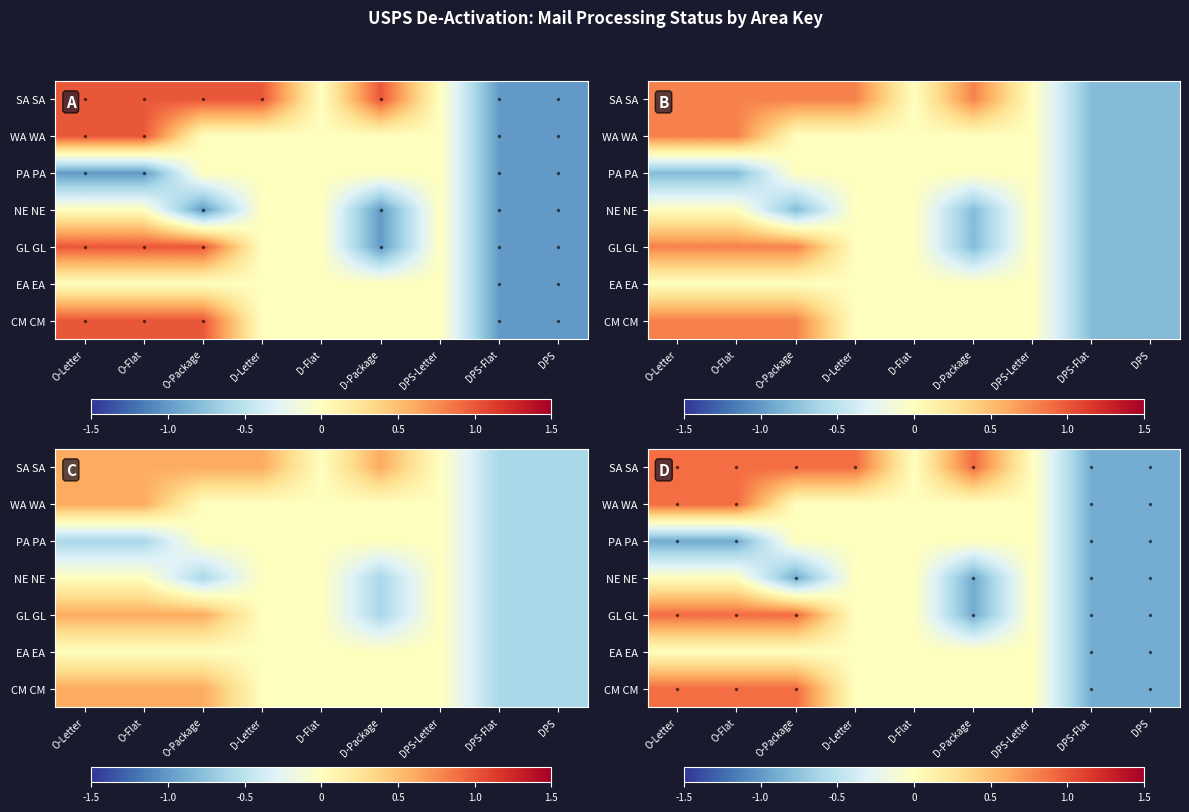

Rank the series at D-Letter from lowest to highest value.

WA WA, PA PA, NE NE, GL GL, EA EA, CM CM, SA SA